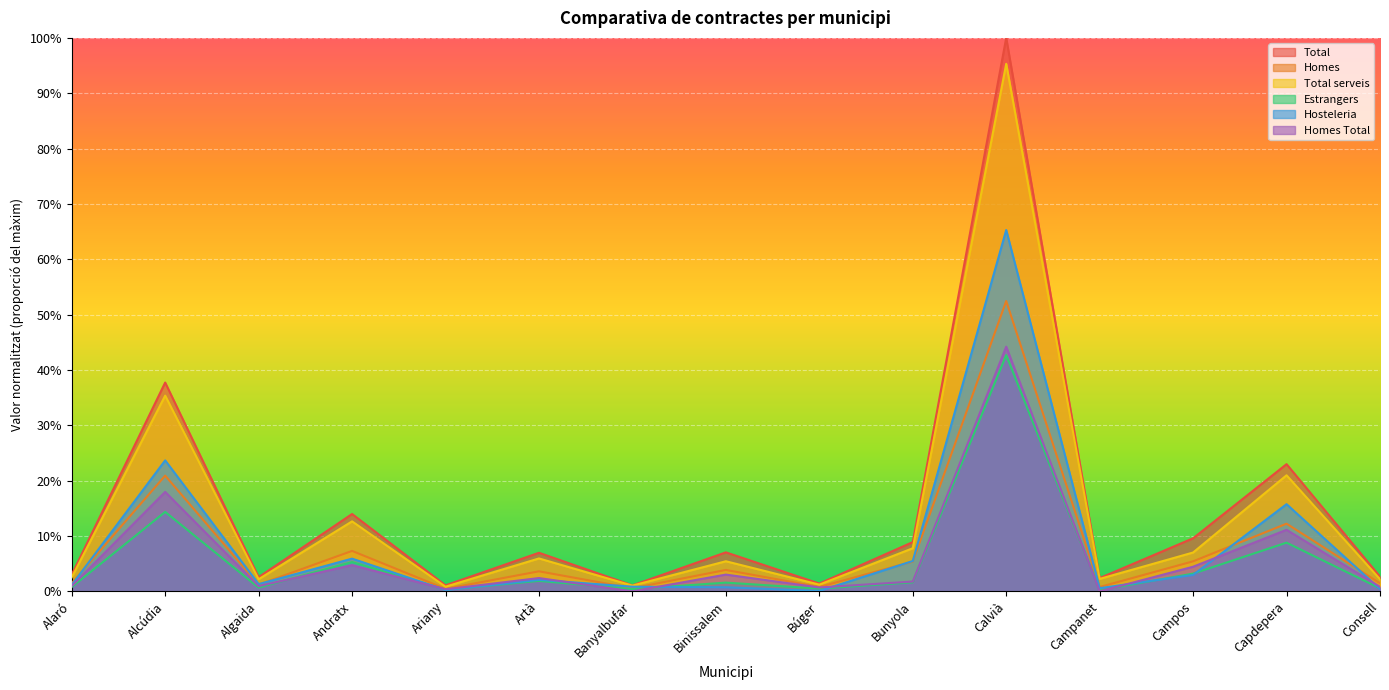

What is the difference between the maximum and second lowest values in the Homes series?

0.5